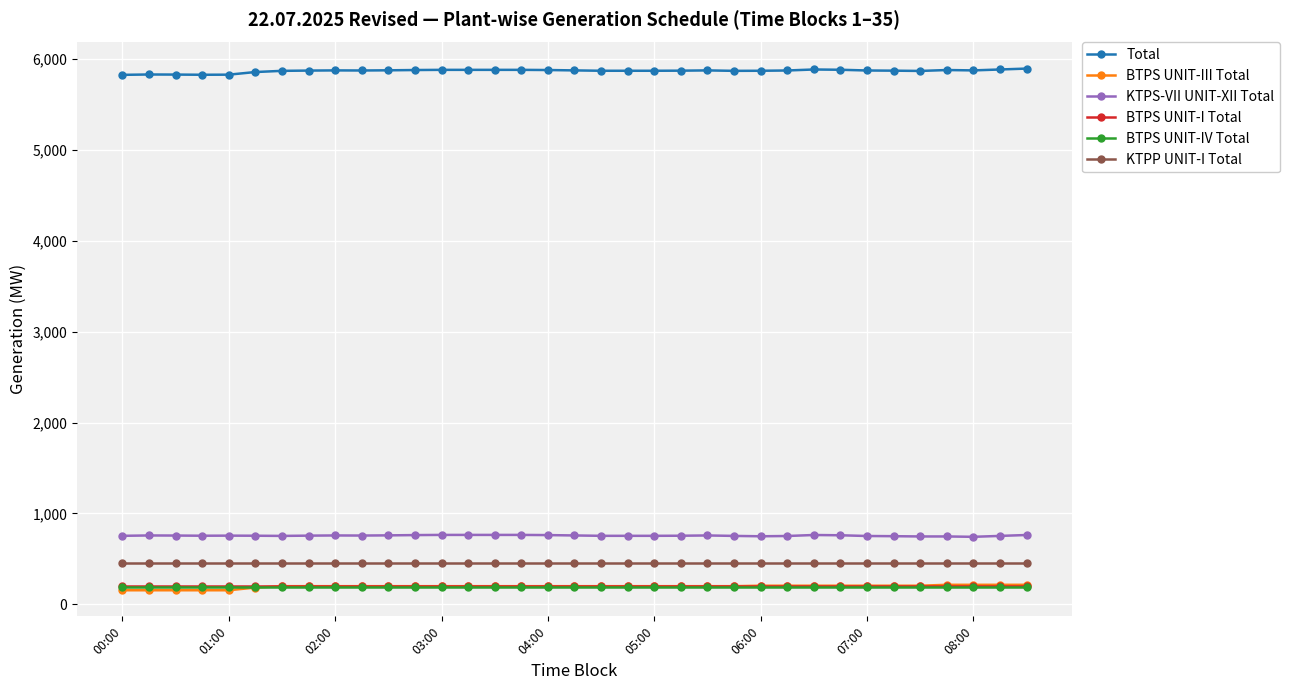

What is the value of the Total point at the 30th from the left?

5871.9